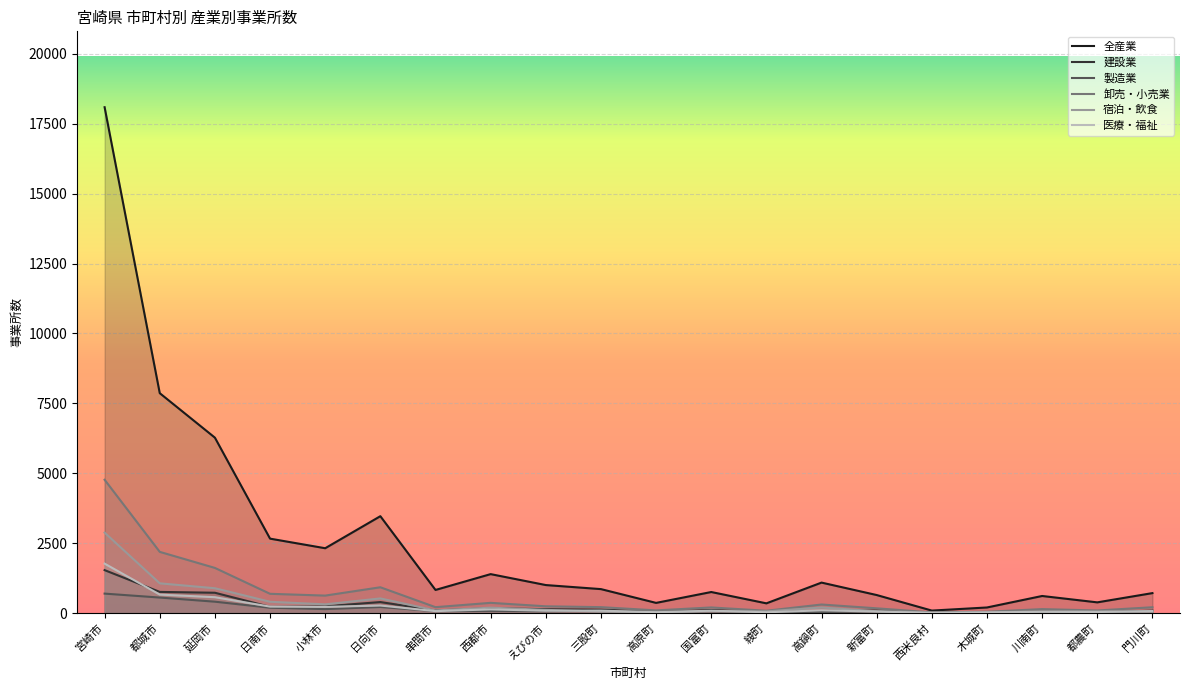

What position from the right is 都農町?

2